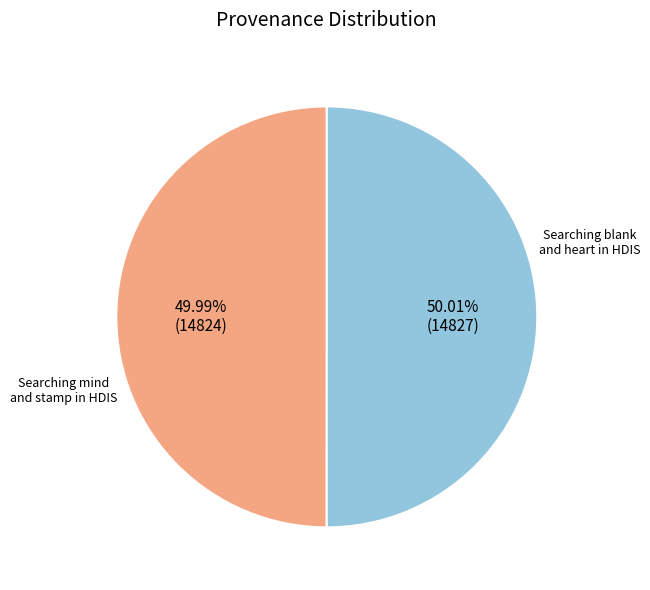

Is there a majority slice in this chart?

Yes